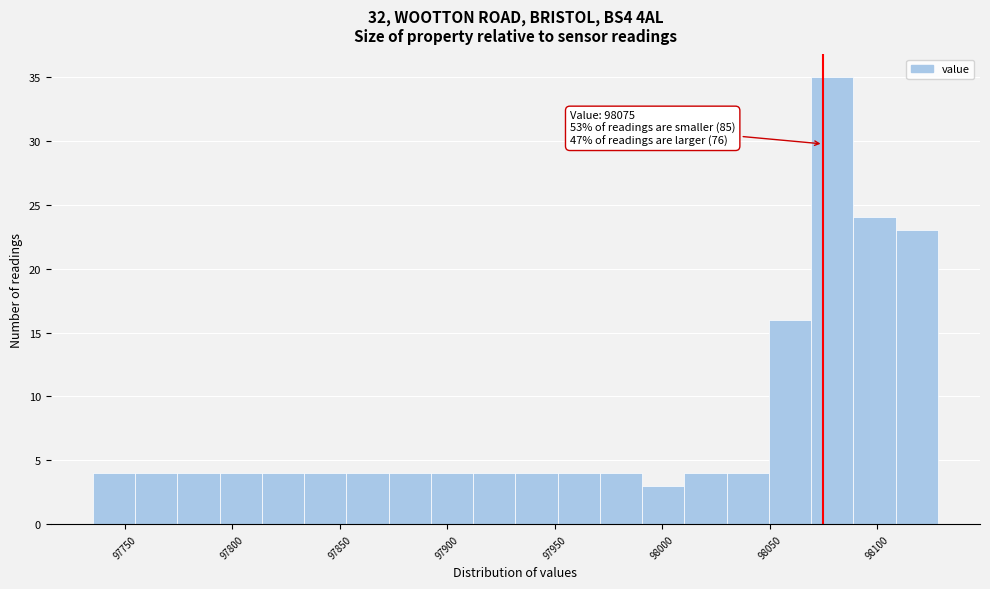

Read against the x-axis, roughly where is the centre of the tallest bar?

98080